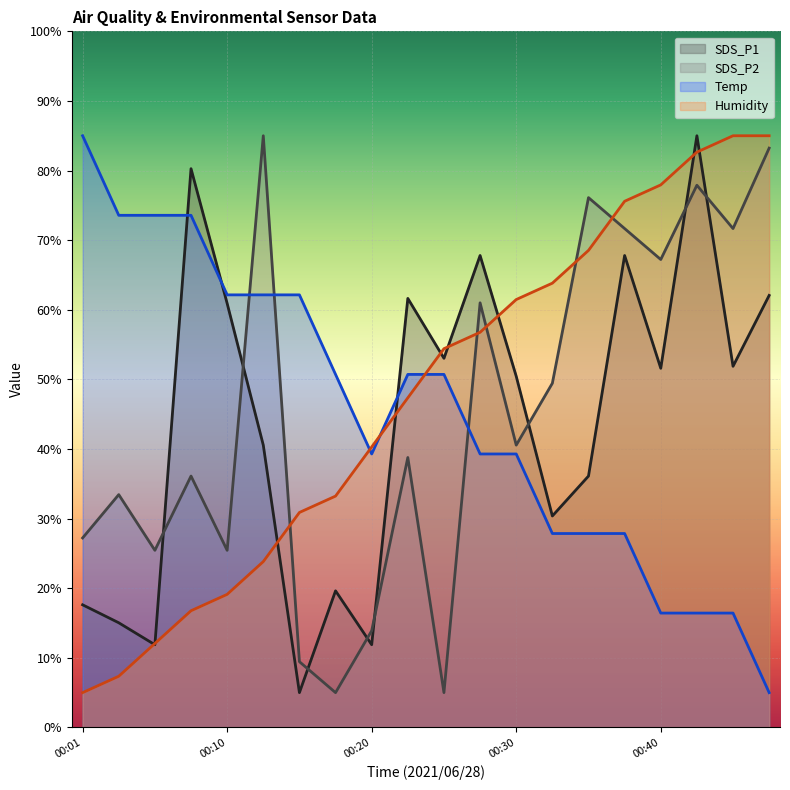

How many times do Temp and Humidity cross each other?

3